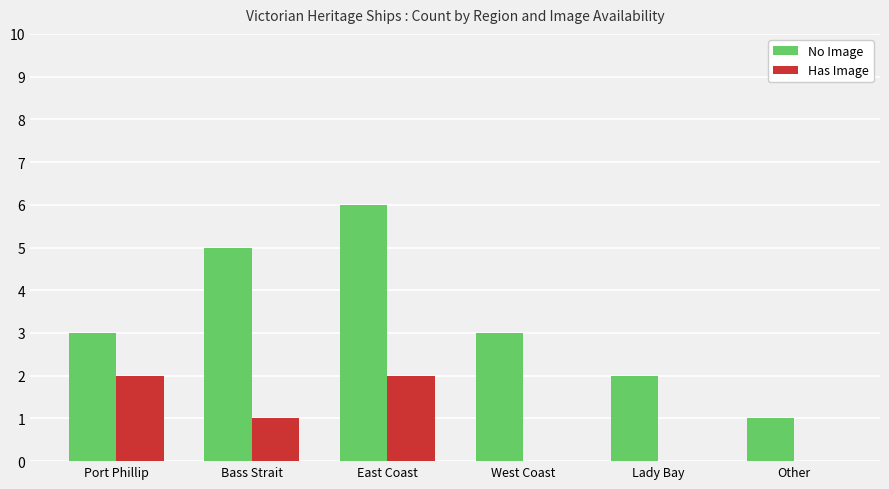

What is the total value across all series at Port Phillip?

5